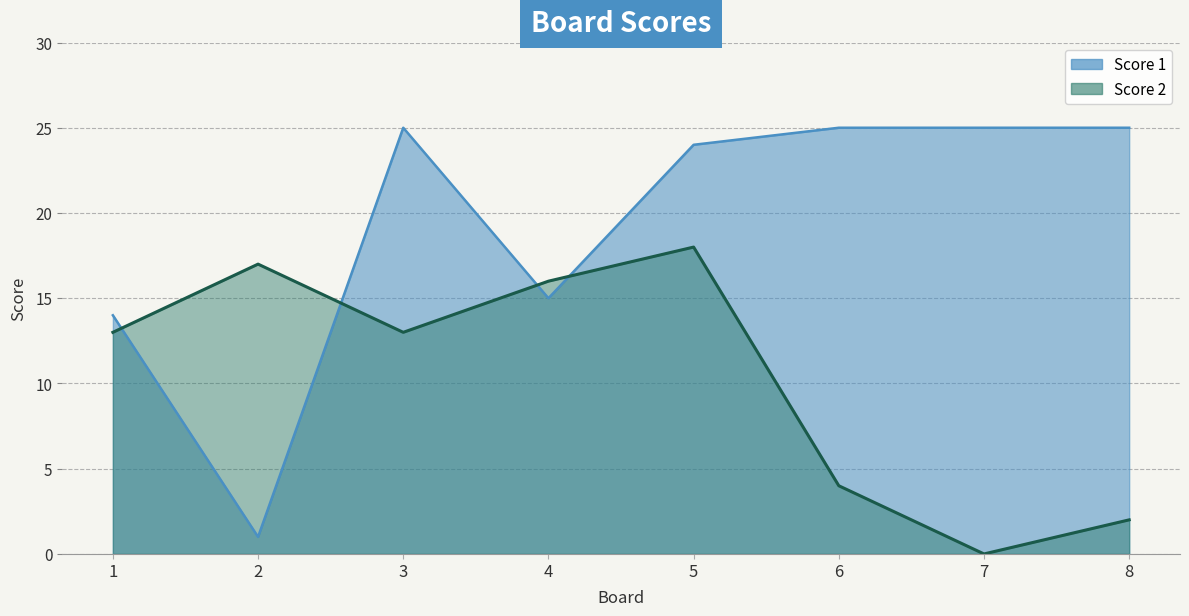

Which series has the widest spread of values?

Score 1